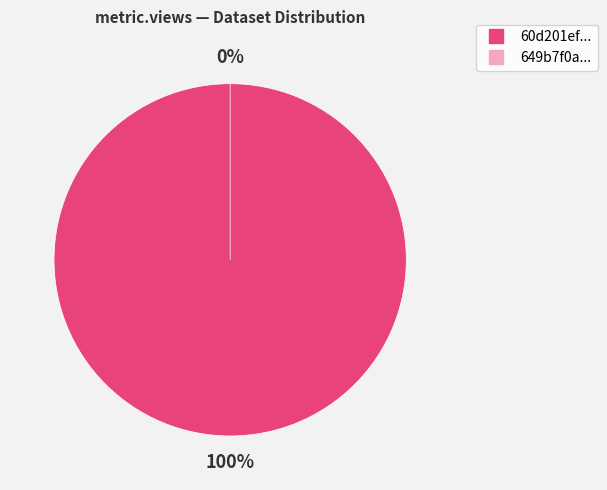

Is it true that 60d201ef0781901de963327e is 100% of the pie?

True